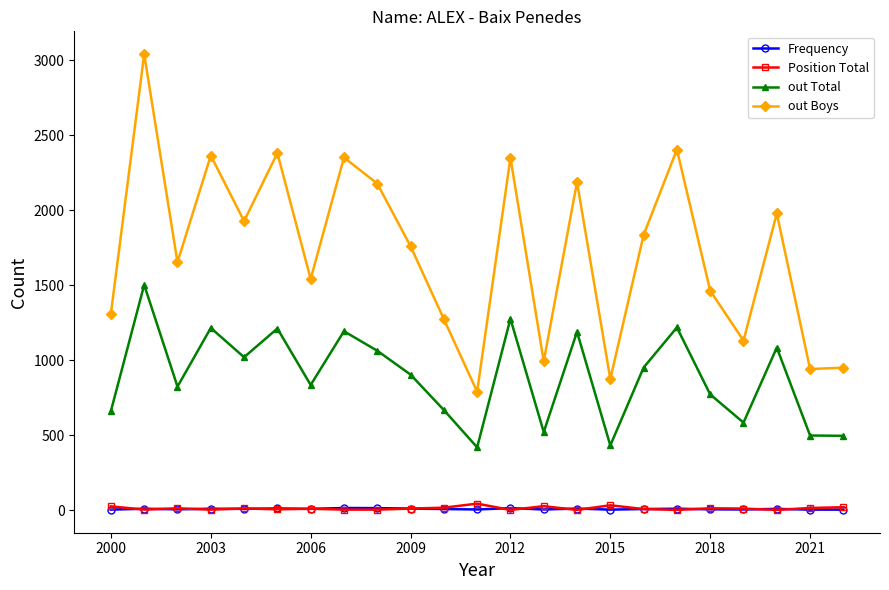

Which series has the largest total across all categories?

out Boys